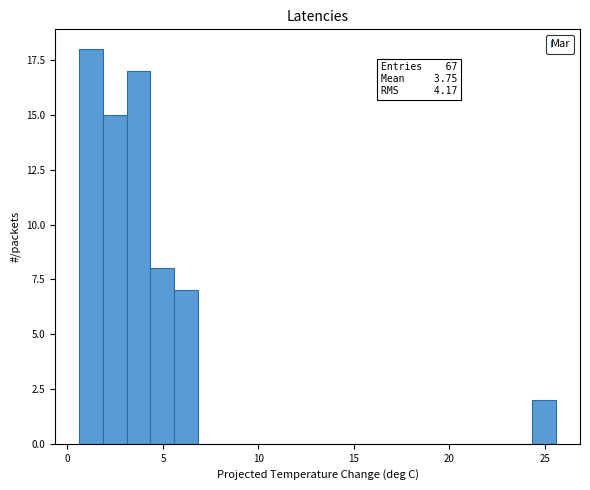

Around what value on the x-axis is the tallest bar? Give the approximate position of its centre, as read against the axis.

1.0